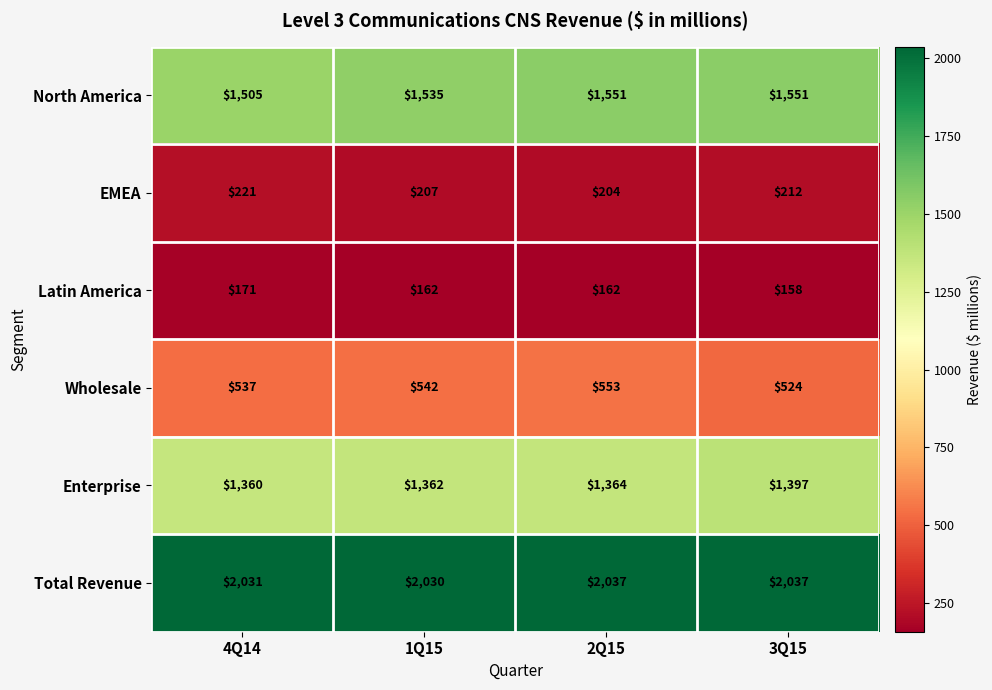

How many categories are shown in the chart?

4